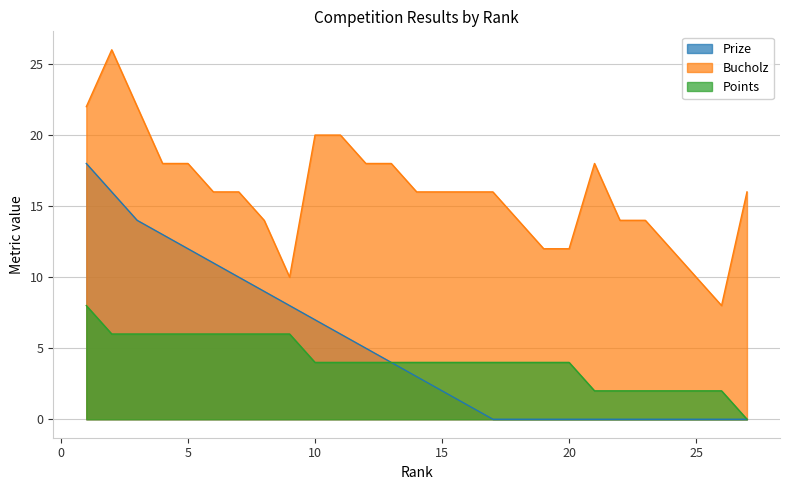

True or false: Bucholz and Points intersect in this chart.

False